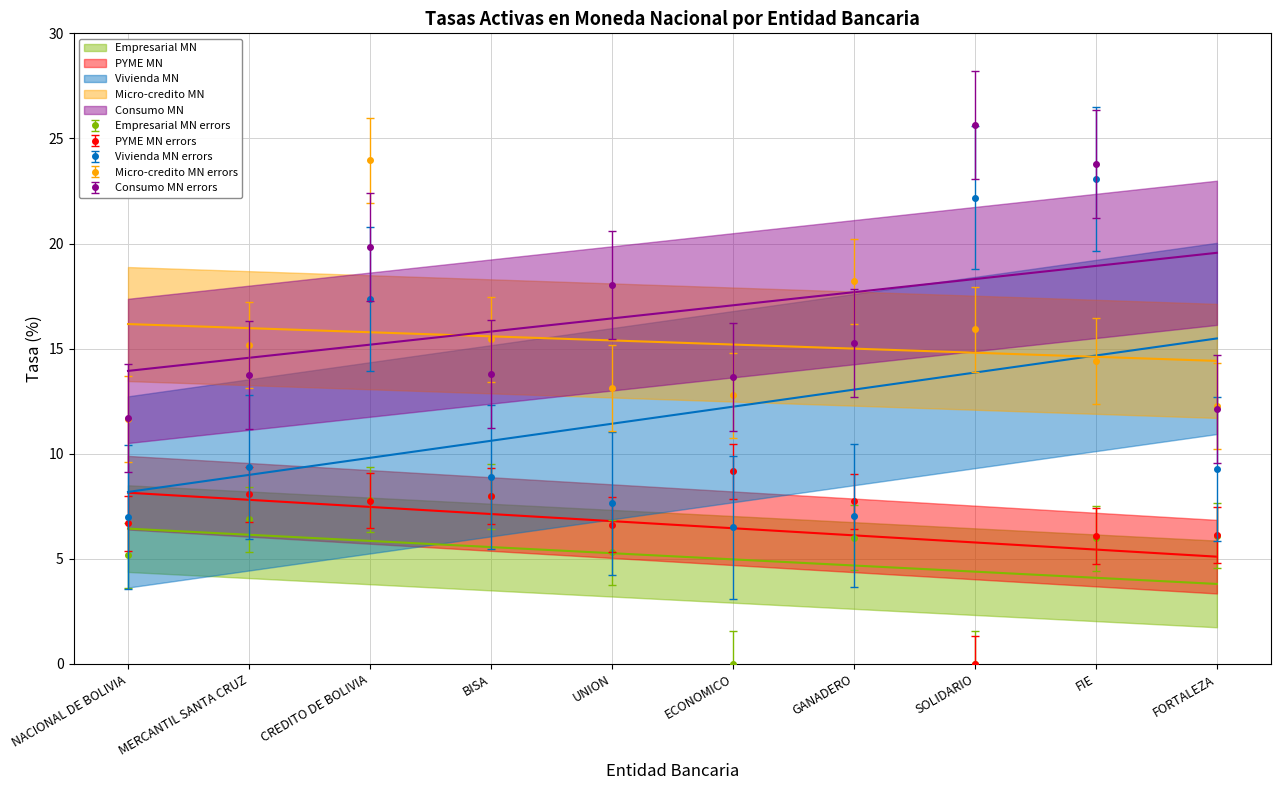

Between which two adjacent categories do Micro-credito MN and Vivienda MN first intersect?

GANADERO and SOLIDARIO